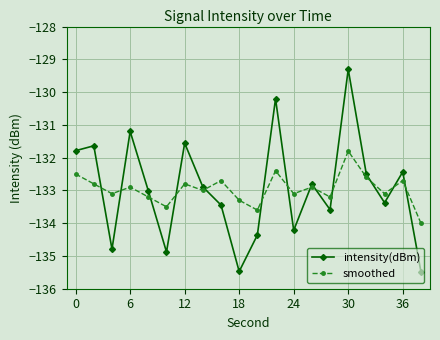

What is the highest value of the smoothed series?

-131.8